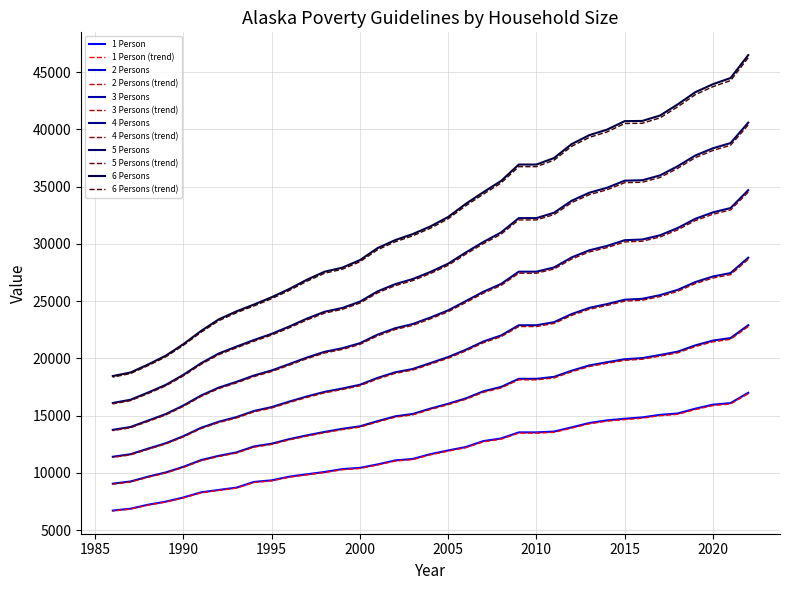

At how many categories does at least one series exceed 39902?

9